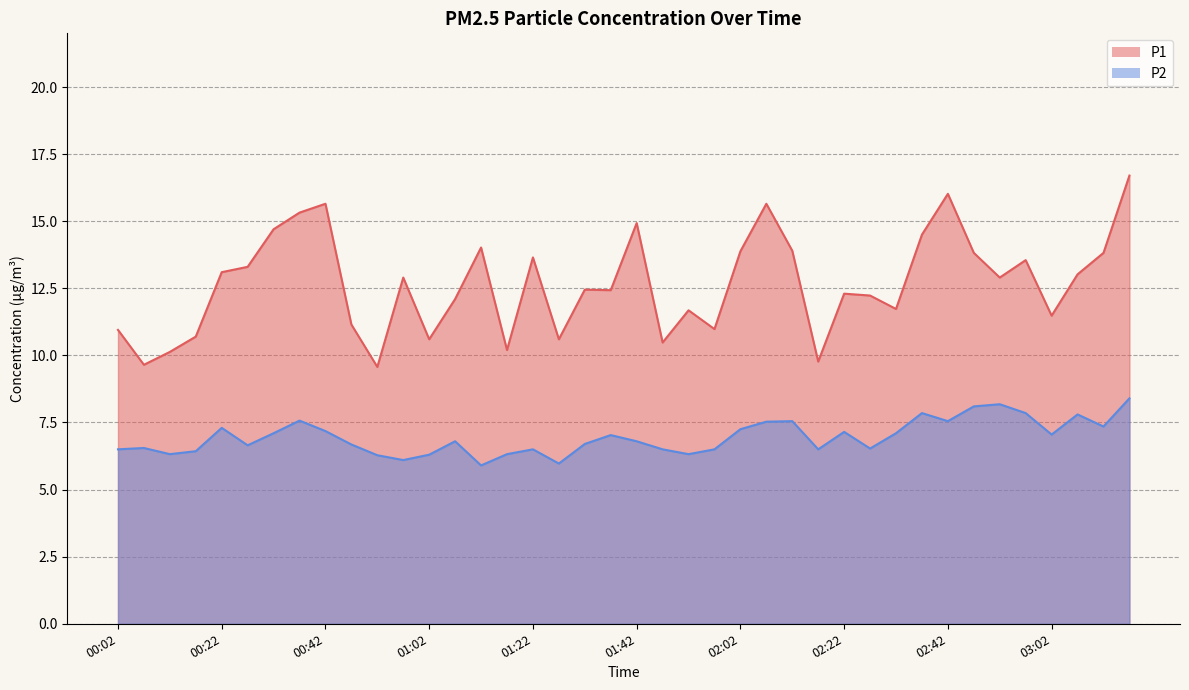

Which series changed the most between 00:42 and 02:27?

P1